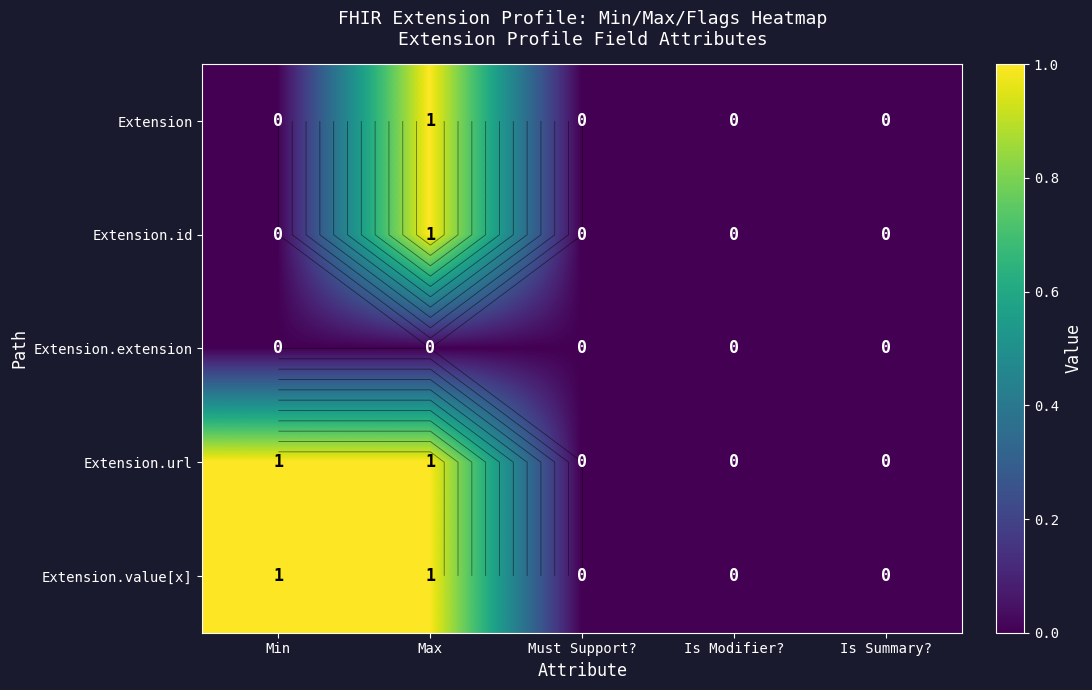

How many distinct data groups are displayed?

5